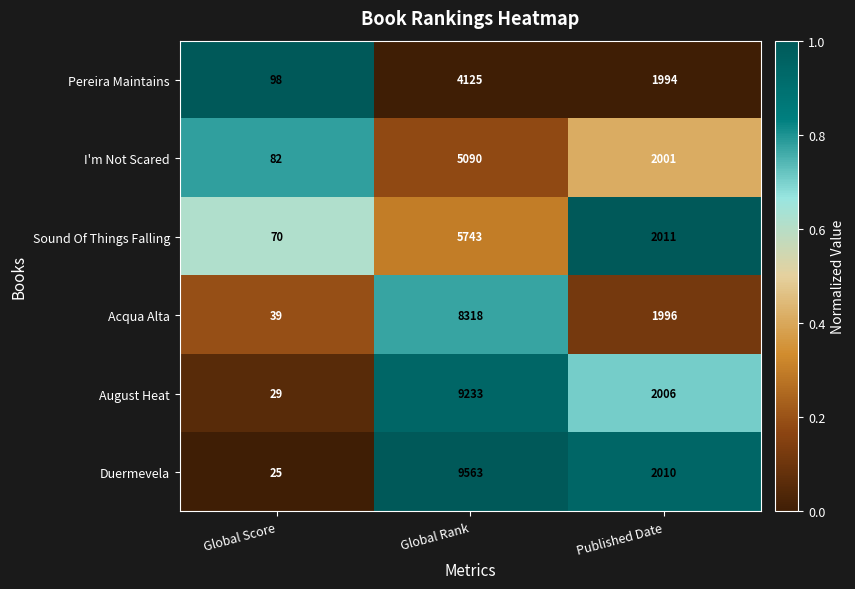

Reading left to right, transcribe all the data shown in this chart.

Pereira Maintains: 98	4125	1994
I'm Not Scared: 82	5090	2001
Sound Of Things Falling: 70	5743	2011
Acqua Alta: 39	8318	1996
August Heat: 29	9233	2006
Duermevela: 25	9563	2010